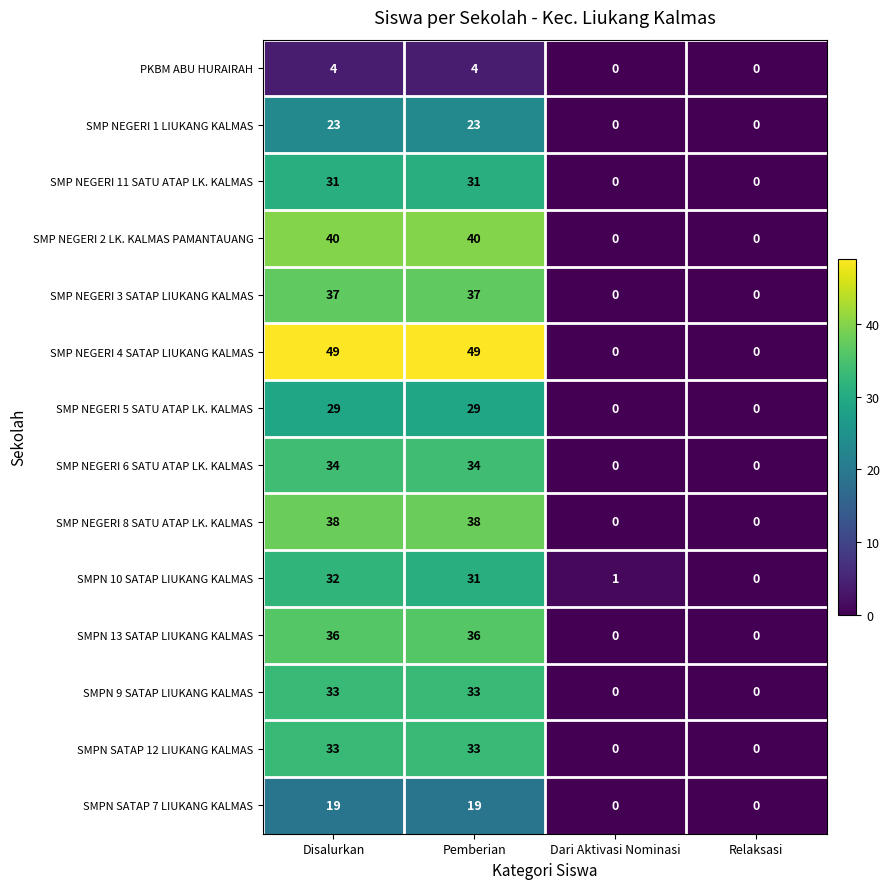

Is the value of SMPN 9 SATAP LIUKANG KALMAS at Relaksasi greater than the value of SMPN SATAP 12 LIUKANG KALMAS at Disalurkan?

No